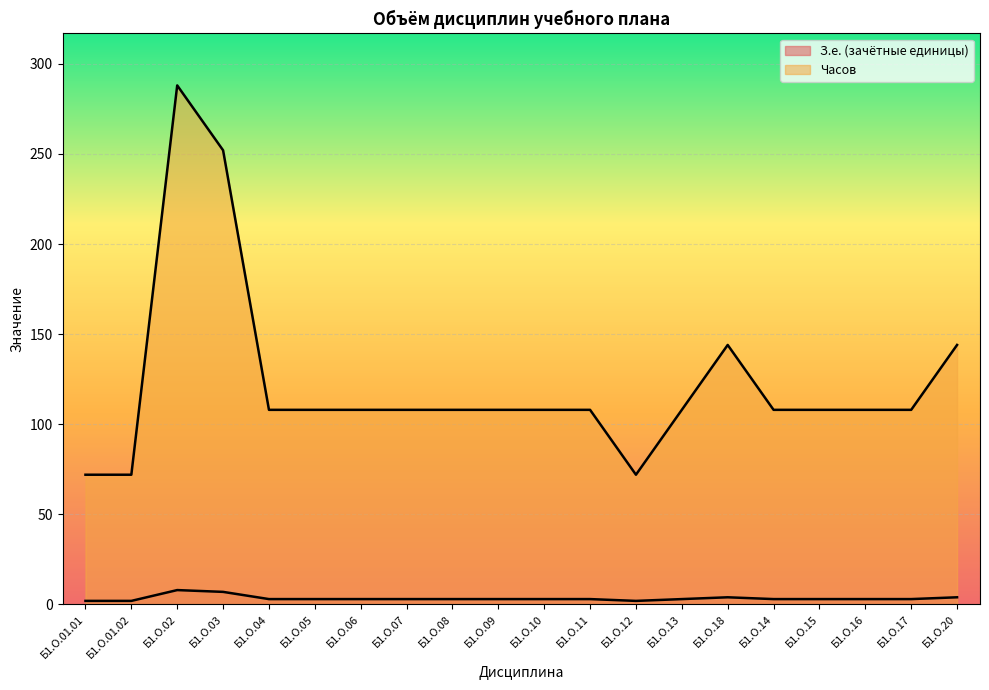

How many lines are shown in the chart?

2